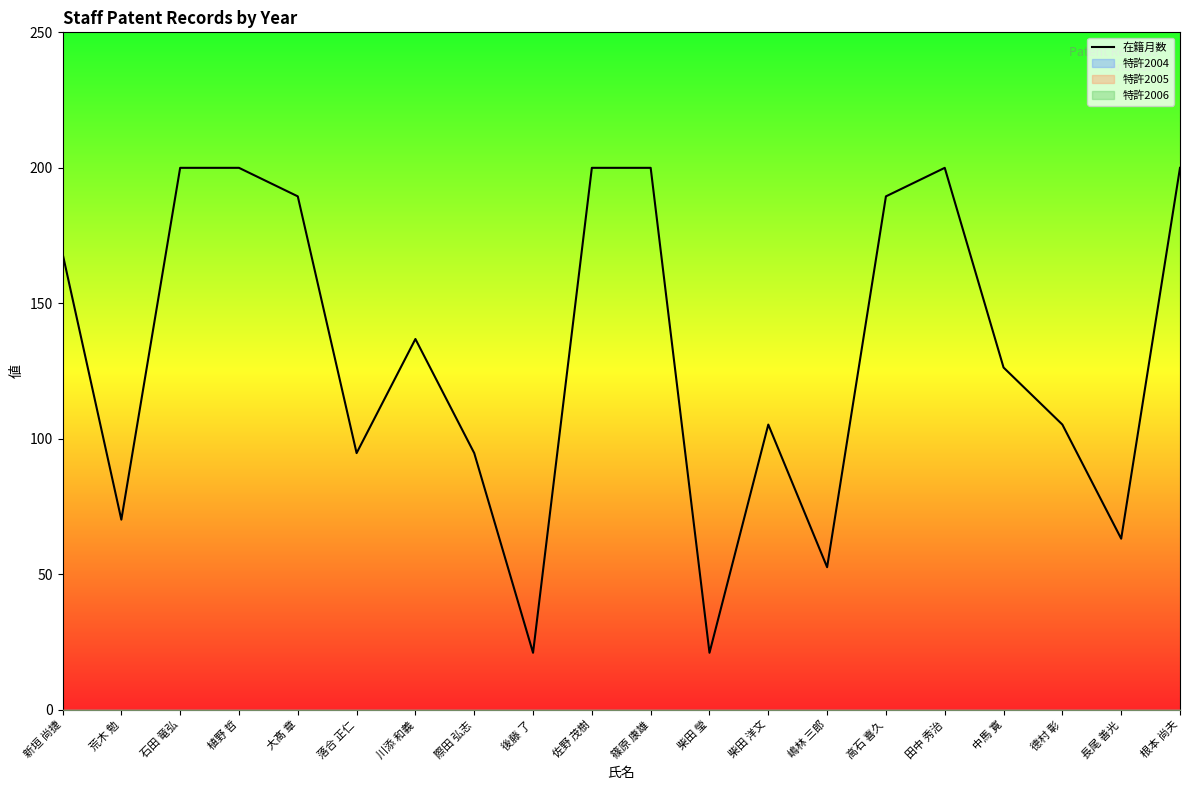

True or false: the data shows 304.6 at 石田 竜弘.

False